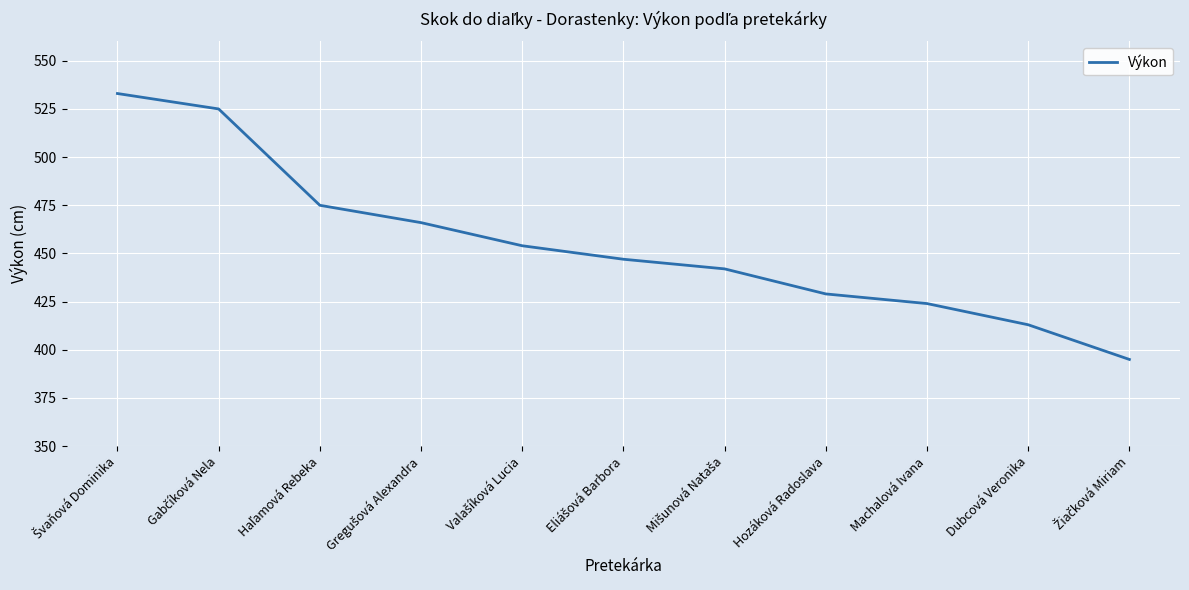

The chart shows a value of 250 at Dubcová Veronika. True or false?

False